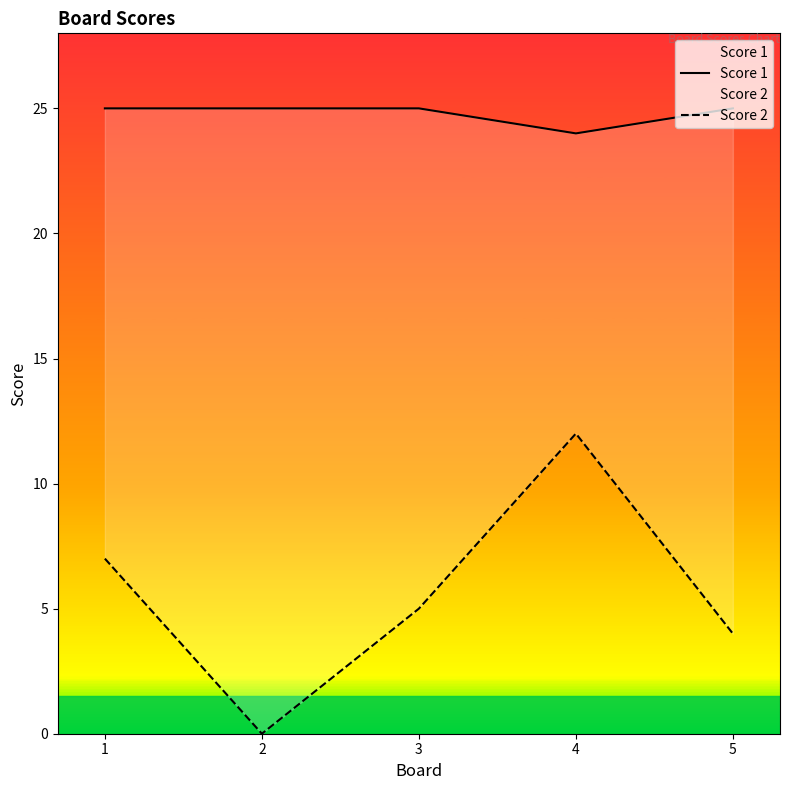

Which category has the lowest value in the Score 1 series?

4